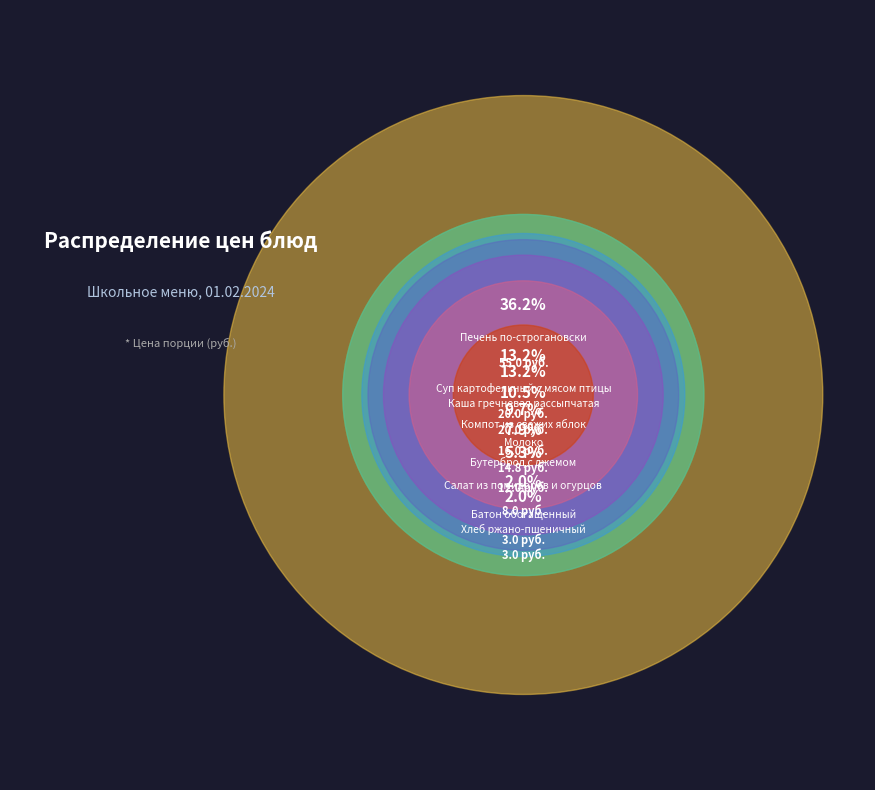

Which category has the biggest portion of the pie?

Печень по-строгановски